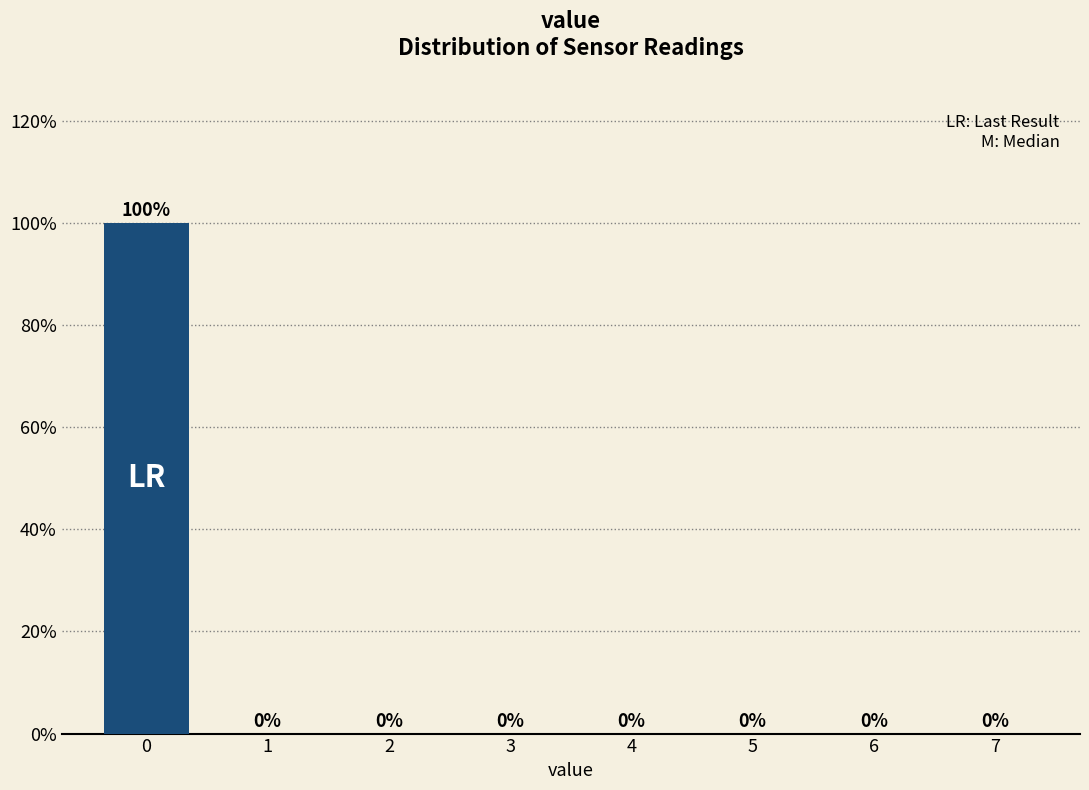

Reading left to right, list every bar in this chart as the range it spans on the x-axis followed by its height.

-0.5 to 0.5: 100
0.5 to 1.5: 0
1.5 to 2.5: 0
2.5 to 3.5: 0
3.5 to 4.5: 0
4.5 to 5.5: 0
5.5 to 6.5: 0
6.5 to 7.5: 0